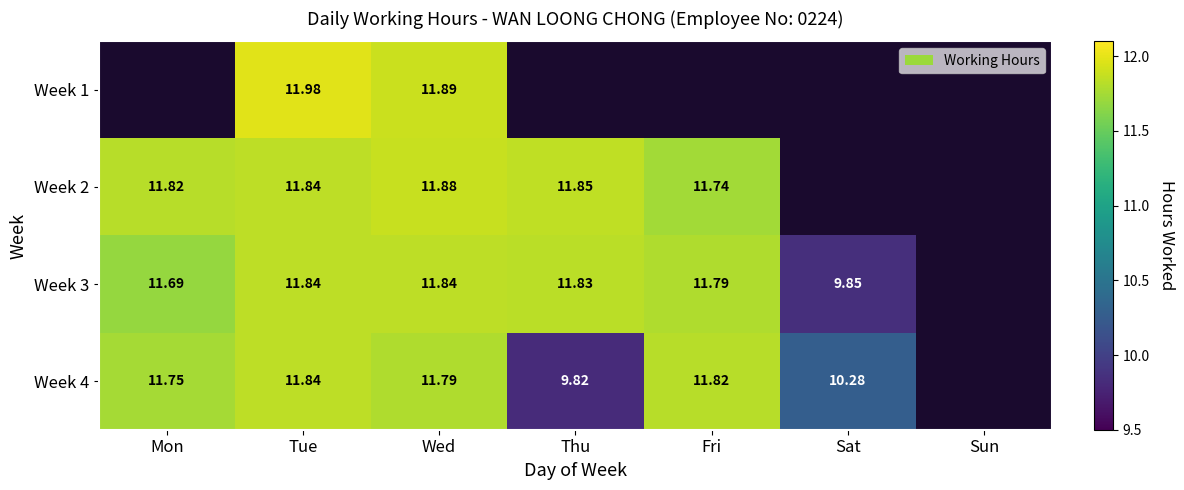

The Week 2 series shows 5.5 at Fri. True or false?

False